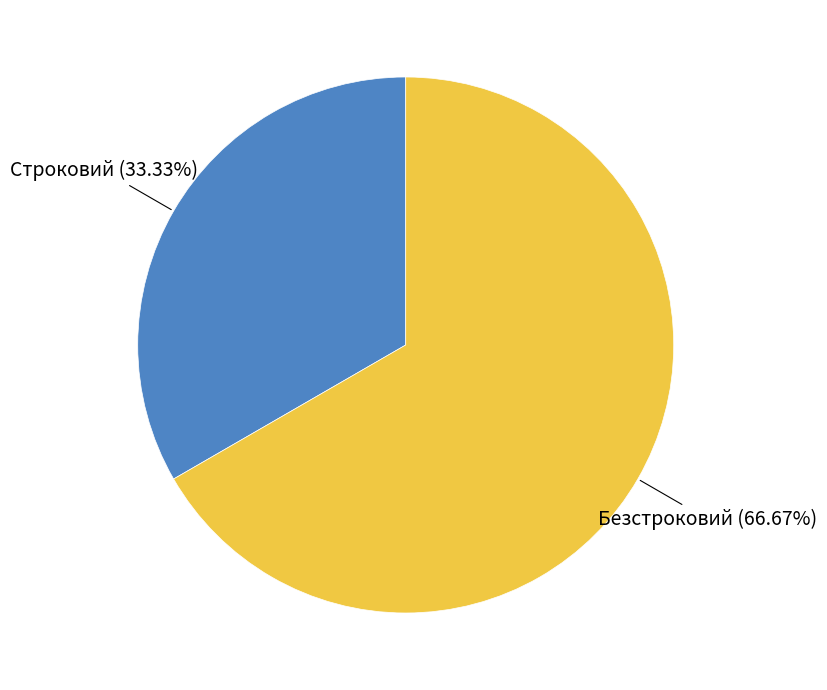

Count the number of slices in the pie.

2